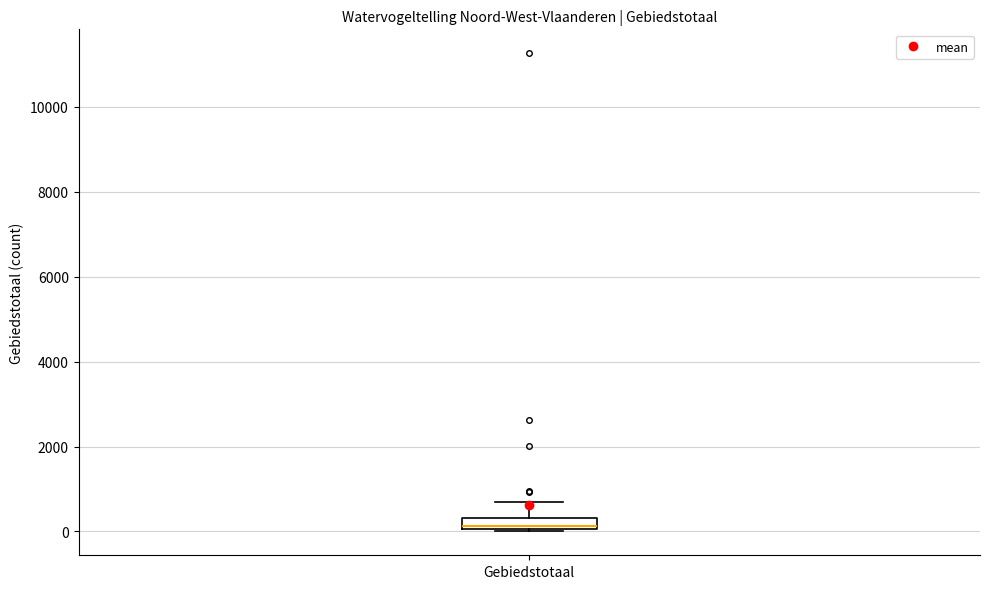

Where is the upper edge of the box for Gebiedstotaal on the y-axis? The values are not printed on the chart, so give them approximately, as read against the axis.

400